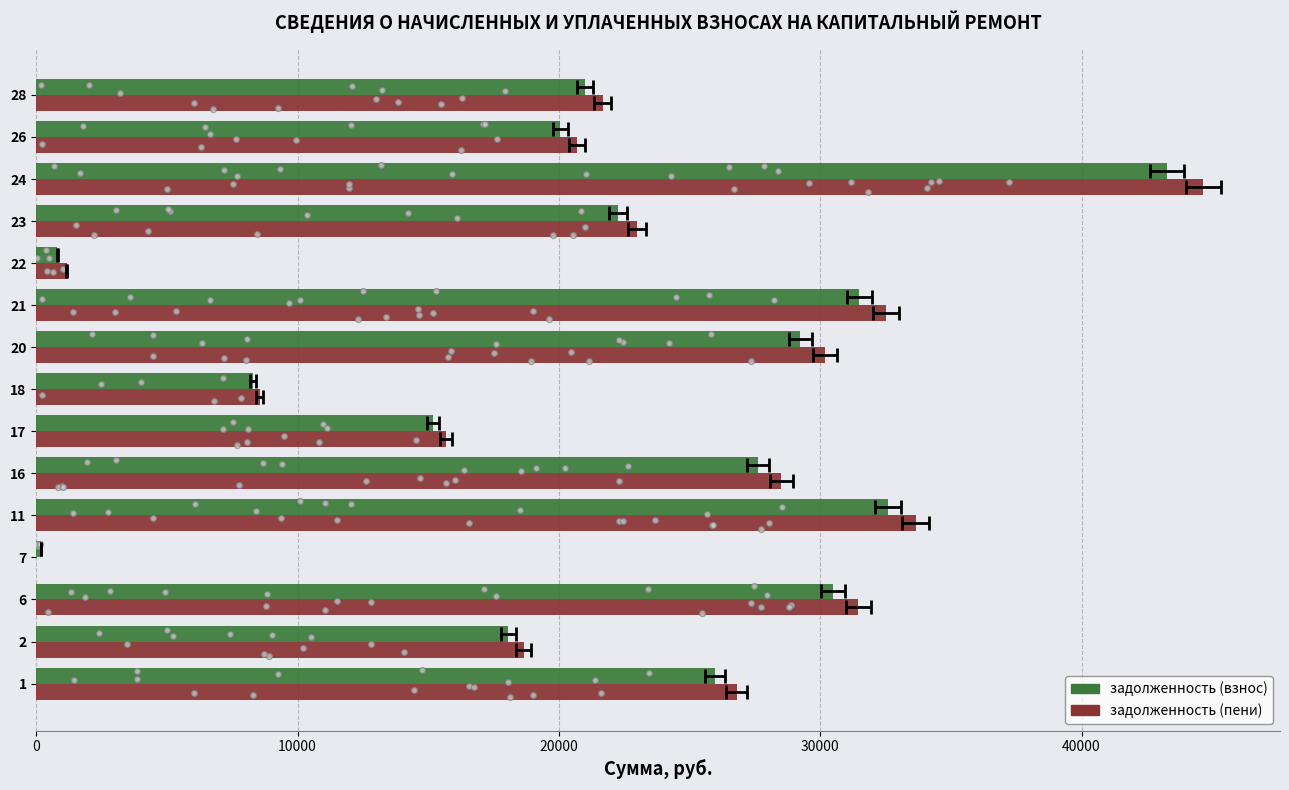

Which series reaches the minimum Y coordinate?

задолженность (пени)